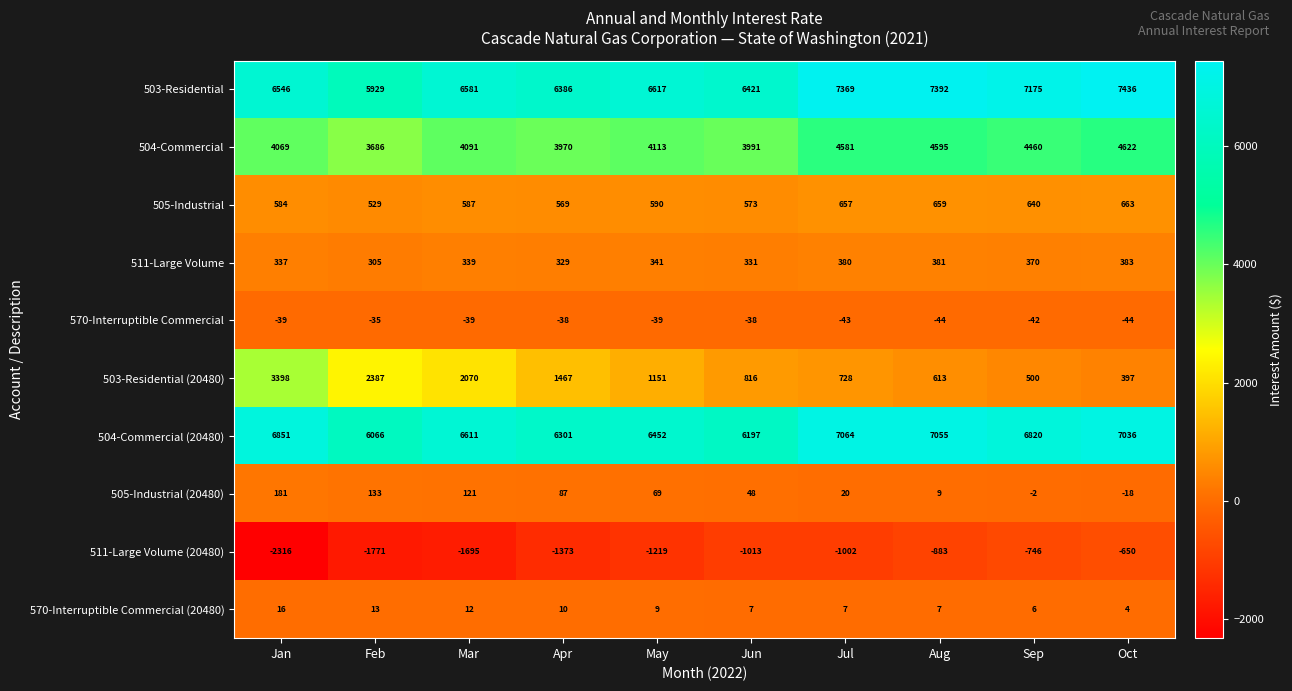

Is it true that 511-Large Volume (20480) equals -1389 at Jul?

False